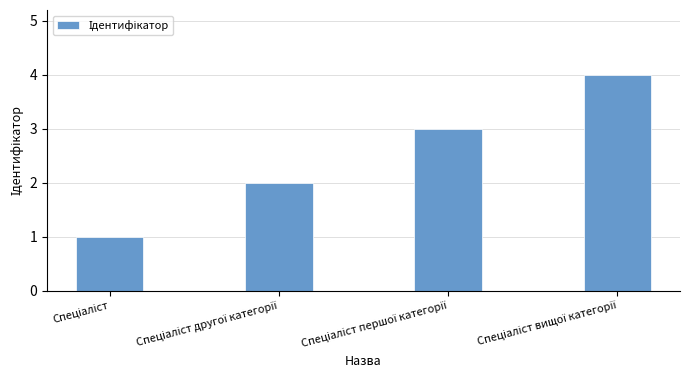

How many data points are less than 3?

2